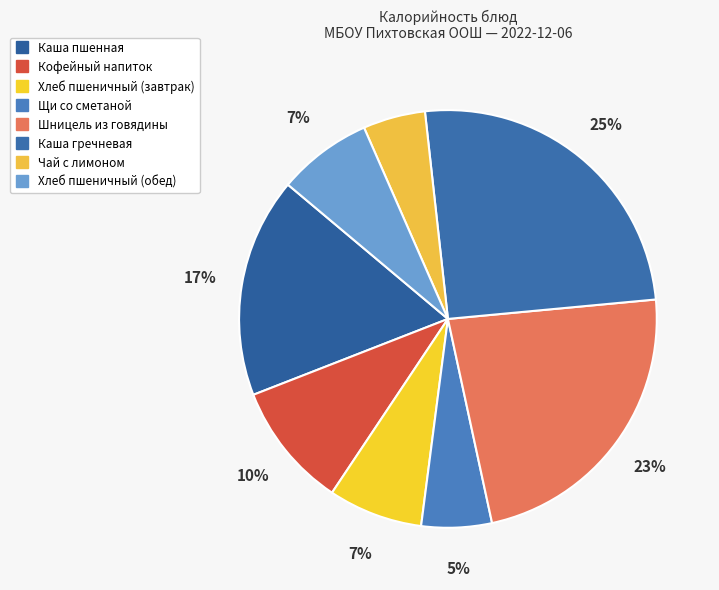

What is the change in value from Щи со сметаной to Шницель из говядины?

+227